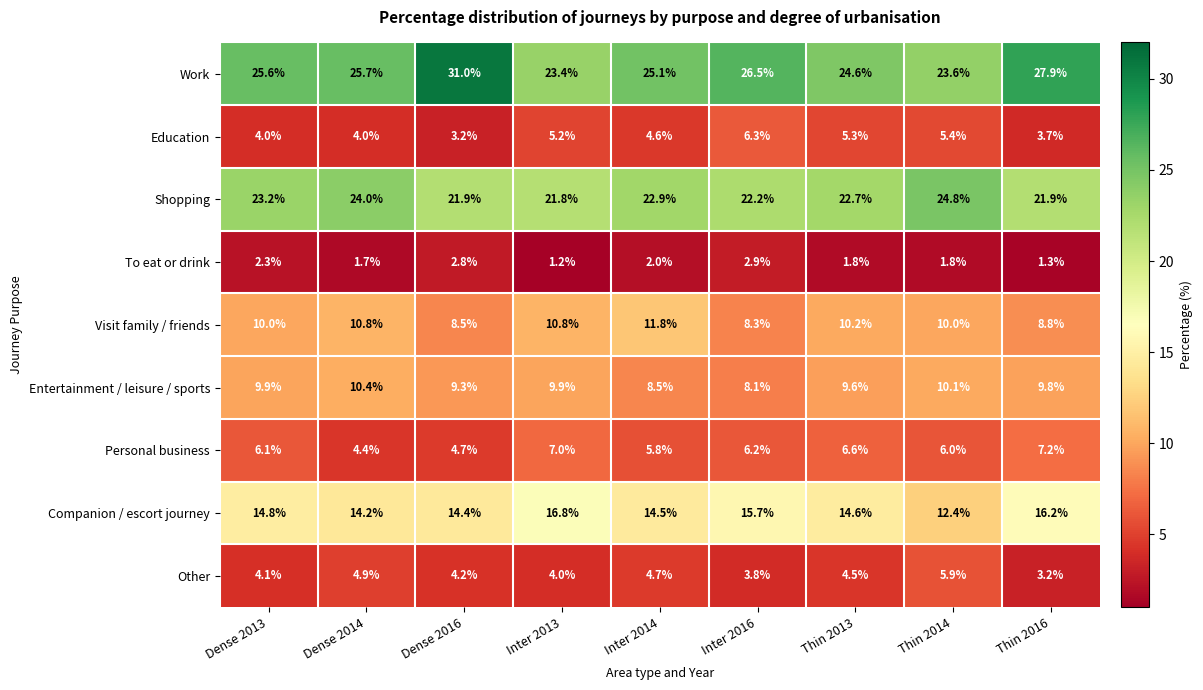

The Personal business series shows 4.3 at Thin 2013. True or false?

False